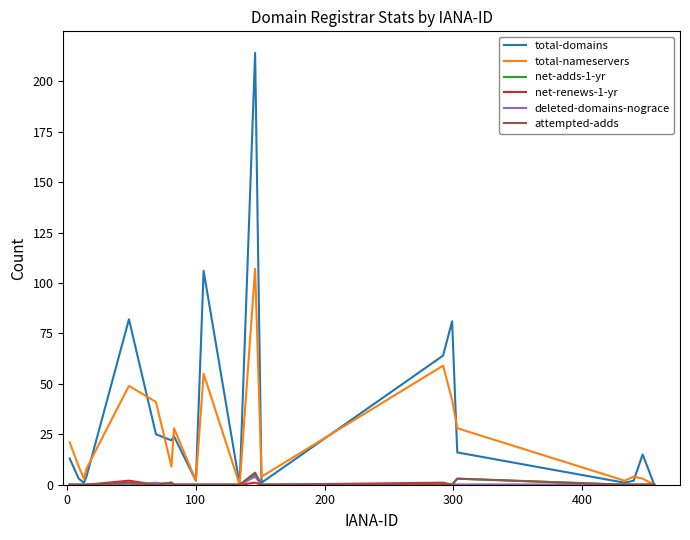

Is this an area chart (filled region under the line)?

No